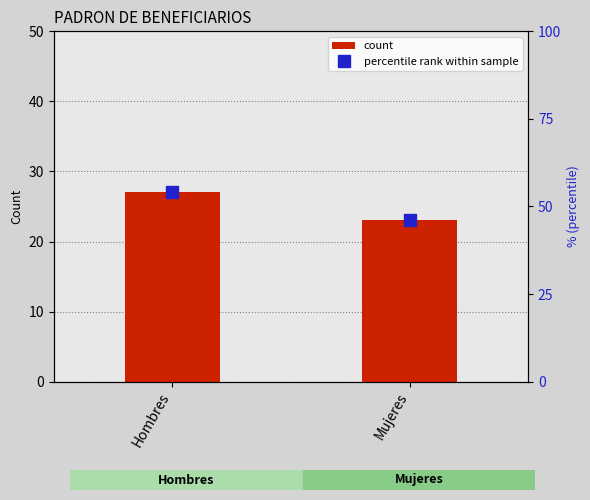

What position from the left is Hombres?

1